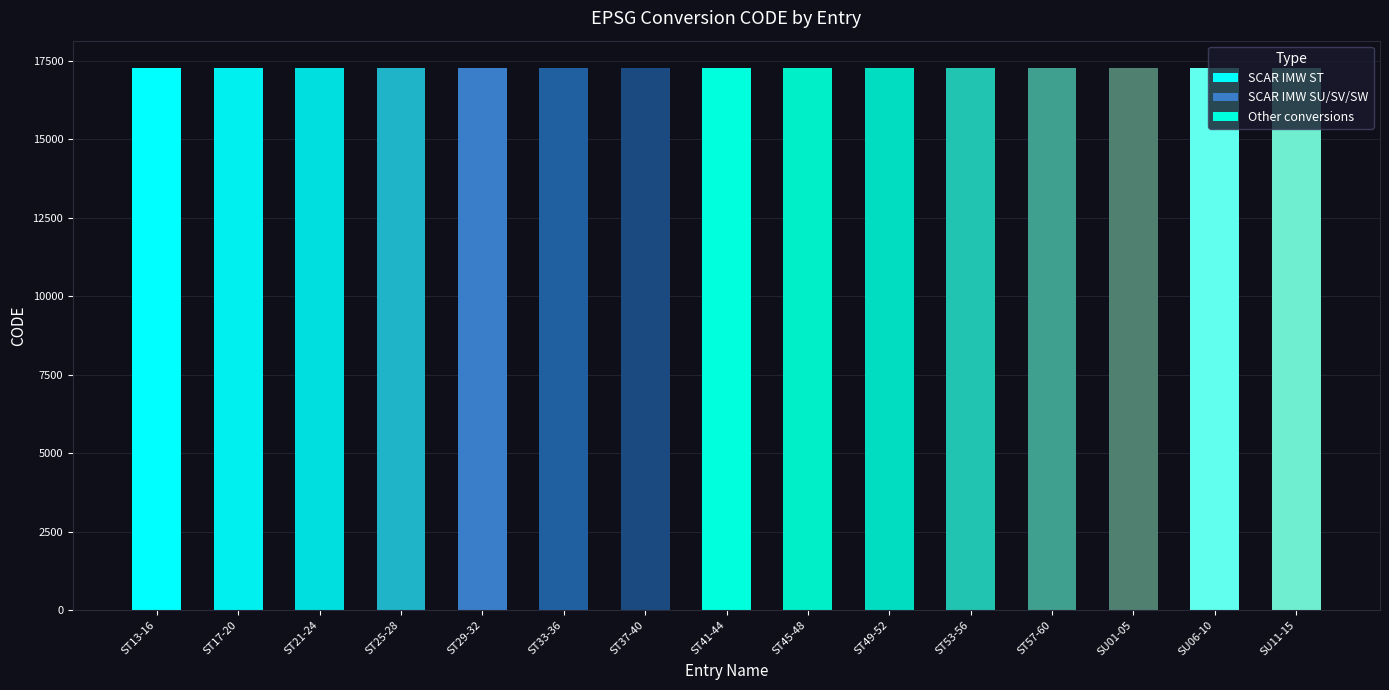

What is the sum of the values at ST17-20 and ST13-16?

34527